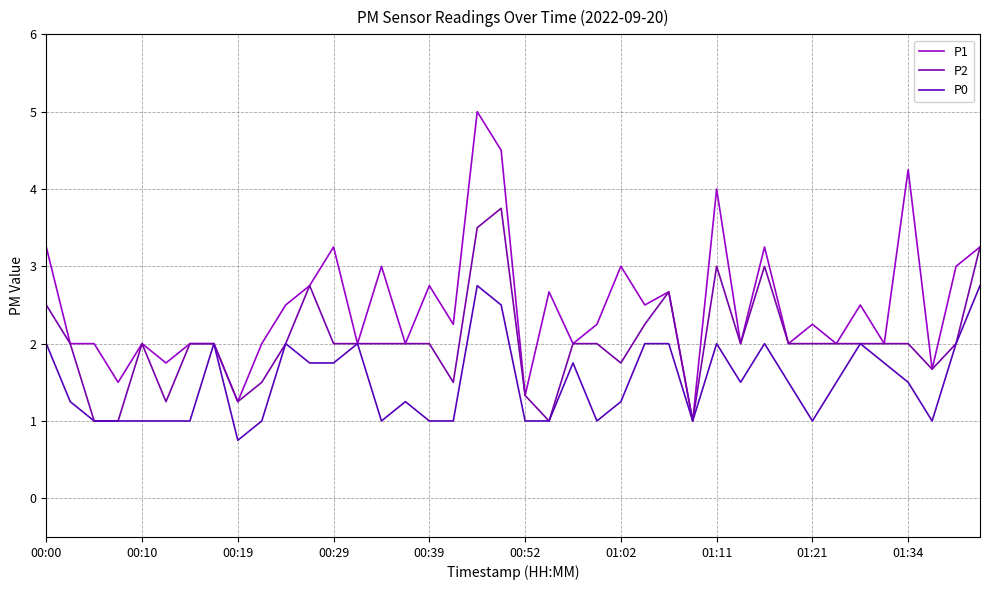

Does the chart display data point markers on the line(s)?

No